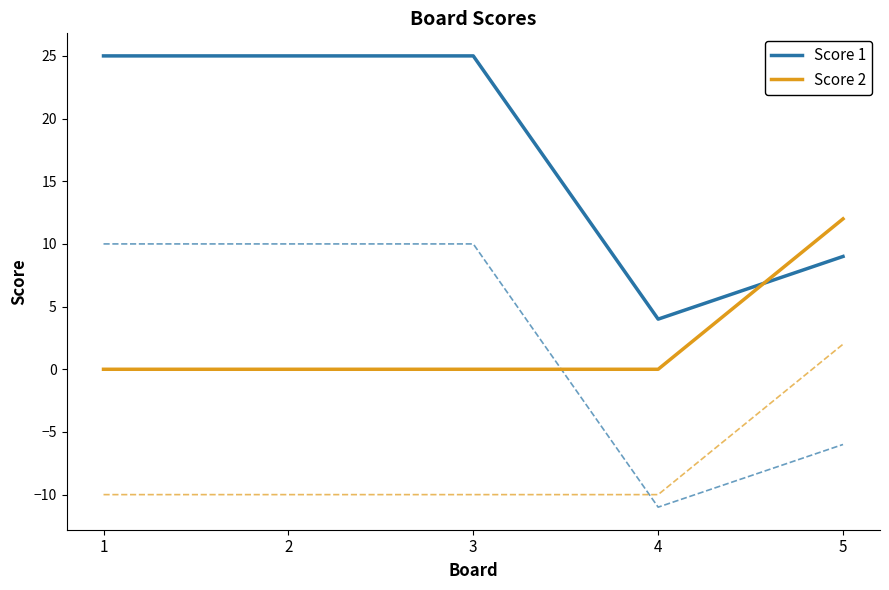

What is the average value of the Score 1 series?

18